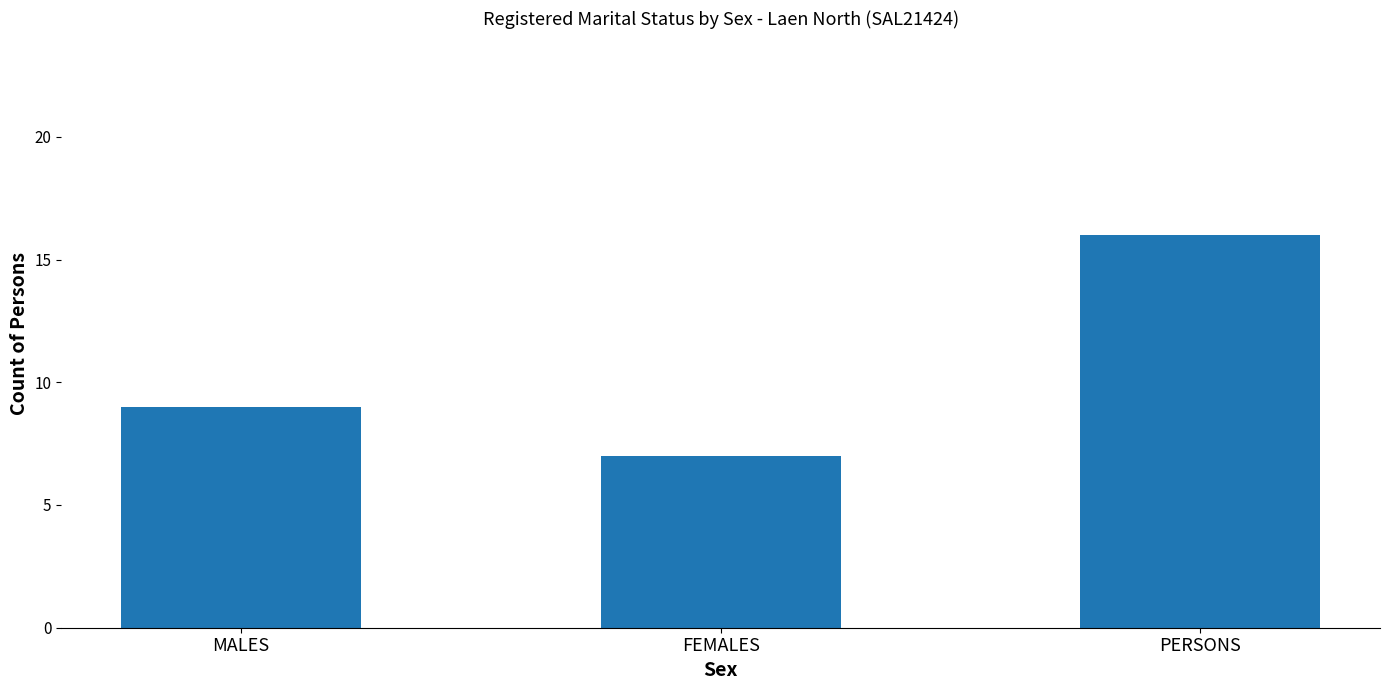

What is the label of the 2nd bar from the left?

FEMALES